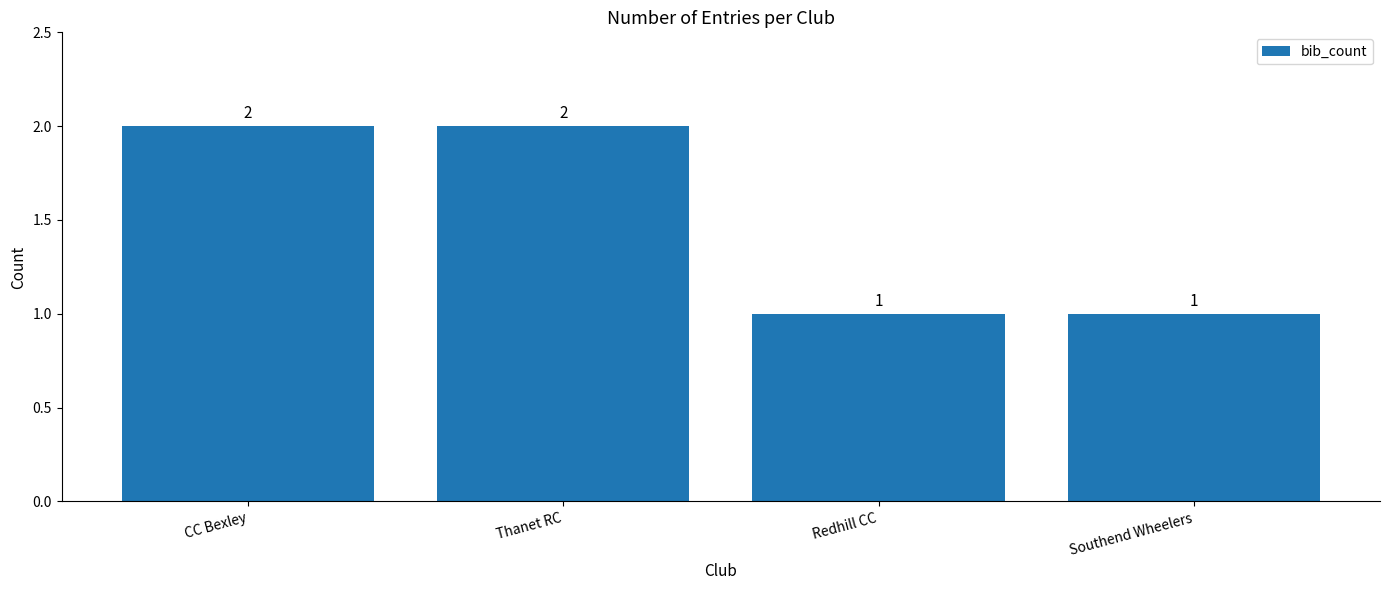

Reading left to right, list all the values displayed in this chart.

2	2	1	1